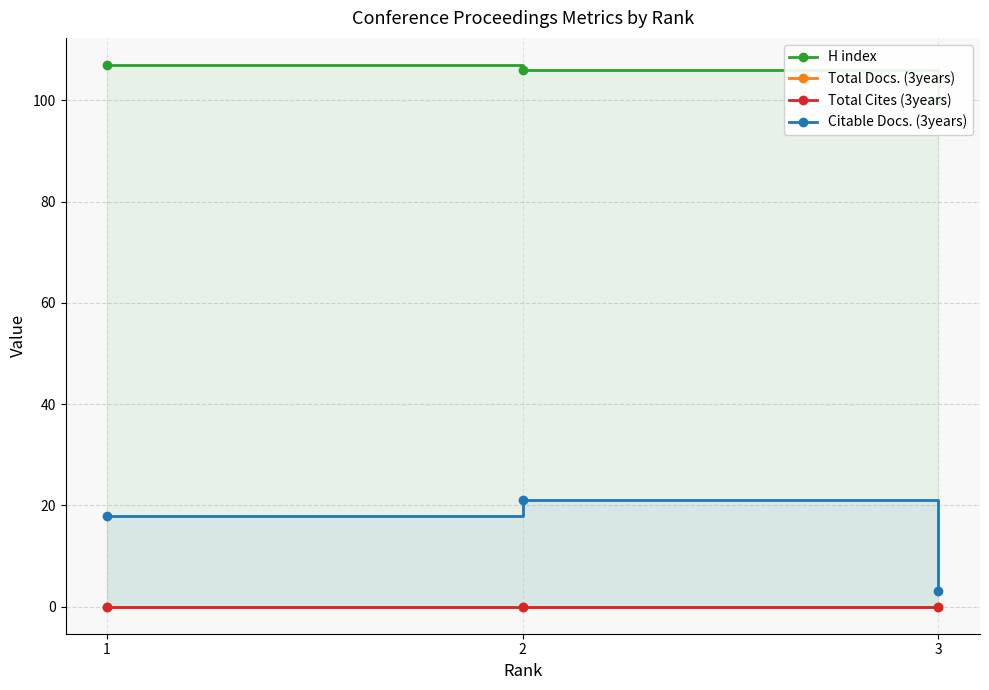

How many lines are shown in the chart?

4